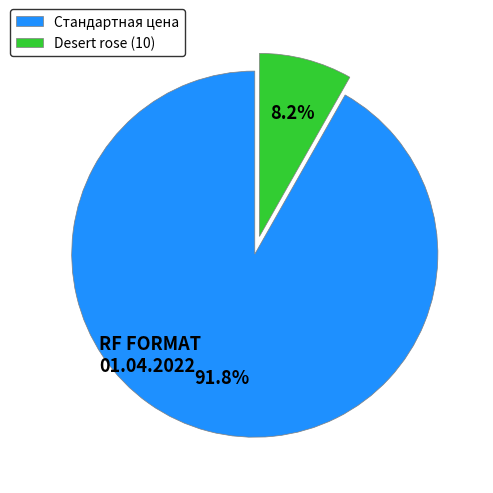

Rank the categories by value from highest to lowest.

Стандартная цена, Desert rose (10)